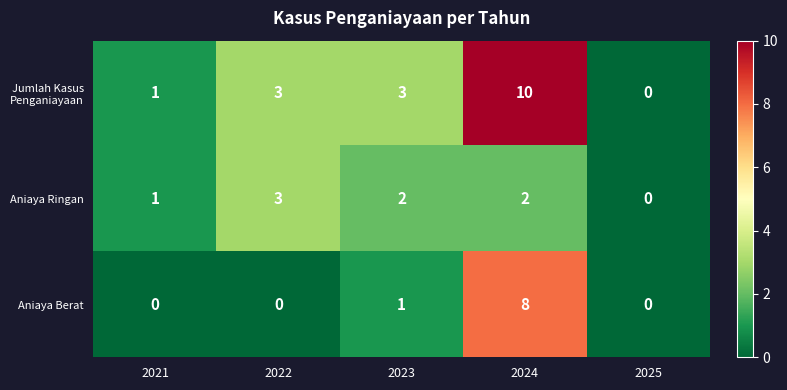

At 2024, list the series in order from smallest to largest.

Aniaya Ringan, Aniaya Berat, Jumlah Kasus Penganiayaan